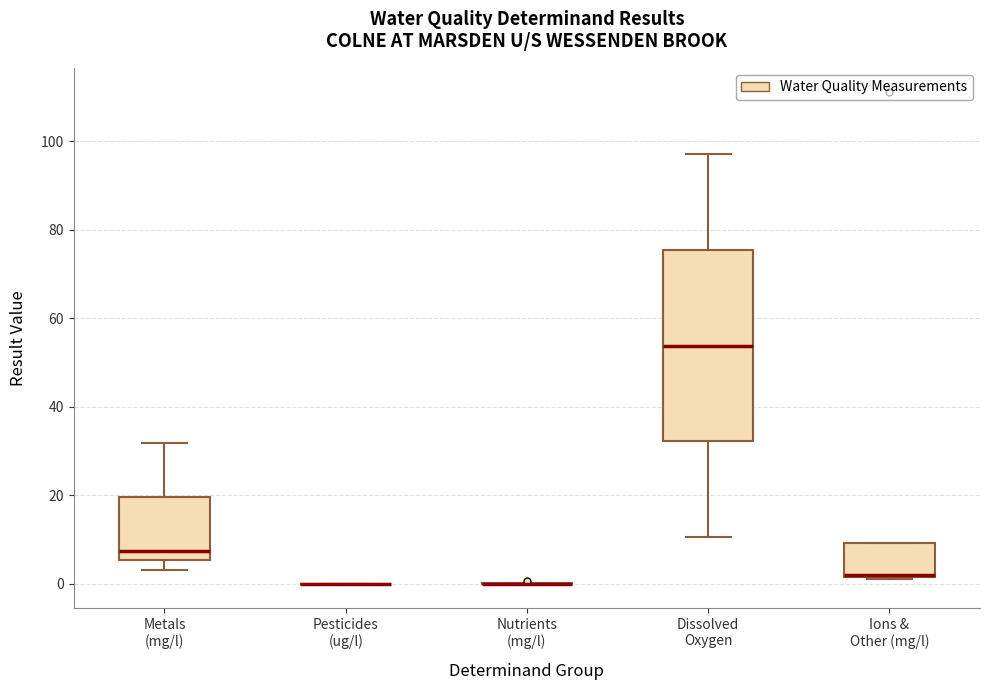

Reading left to right, transcribe this box plot: for each box, give where its median line is, the range the box spans, and where its two whiskers end, as read against the y-axis. The values are not printed on the chart, so give them approximately, as read against the axis.

Metals (mg/l): median 8, box 6 to 20, whiskers 4 to 32
Pesticides (ug/l): box collapsed to a line at 0, whiskers 0 to 0
Nutrients (mg/l): box collapsed to a line at 0, whiskers 0 to 0
Dissolved Oxygen: median 54, box 32 to 76, whiskers 10 to 98
Ions & Other (mg/l): median 2 (drawn on the box's lower edge), box 2 to 10, whiskers 2 to 10